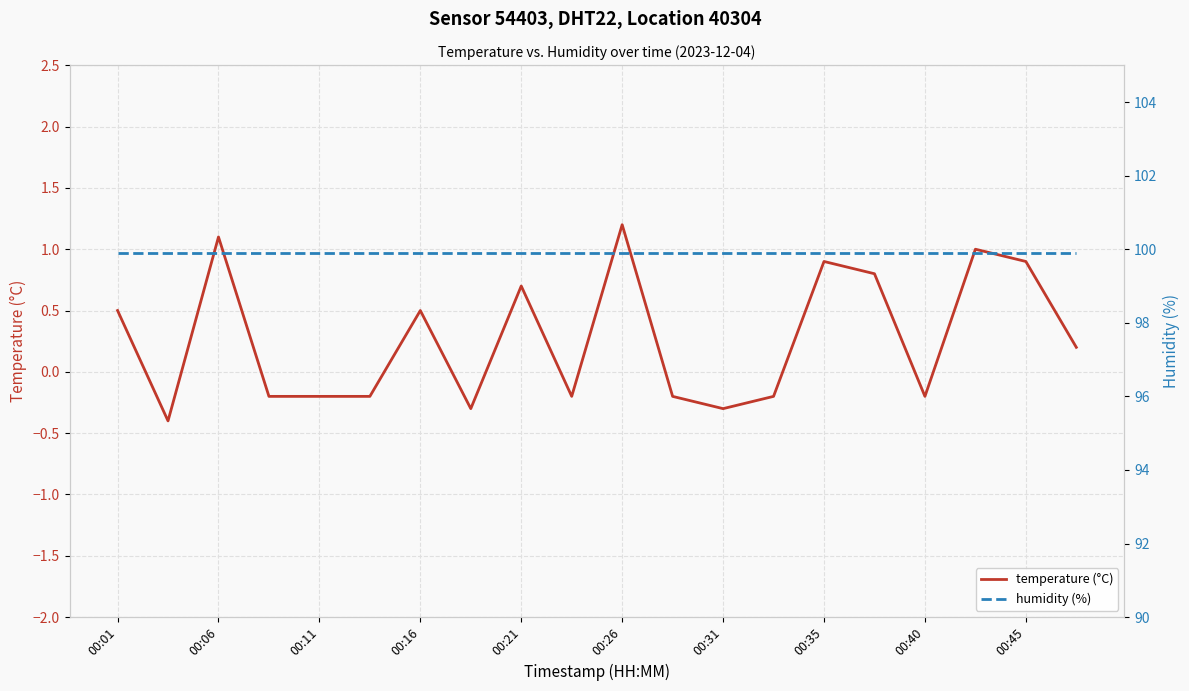

At how many categories does at least one series exceed 61?

20